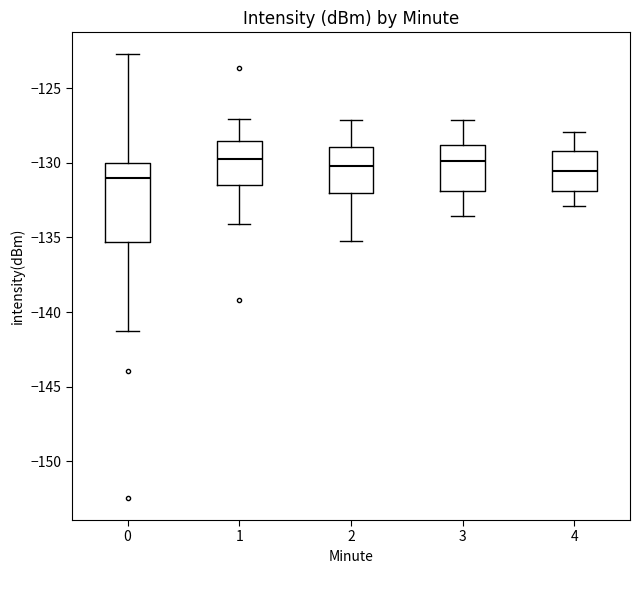

Reading left to right, transcribe this box plot: for each box, give where its median line is, the range the box spans, and where its two whiskers end, as read against the y-axis. The values are not printed on the chart, so give them approximately, as read against the axis.

0: median -131.0, box -135.5 to -130.0, whiskers -141.0 to -122.5
1: median -129.5, box -131.5 to -128.5, whiskers -134.0 to -127.0
2: median -130.0, box -132.0 to -129.0, whiskers -135.0 to -127.0
3: median -130.0, box -132.0 to -129.0, whiskers -133.5 to -127.0
4: median -130.5, box -132.0 to -129.0, whiskers -133.0 to -128.0